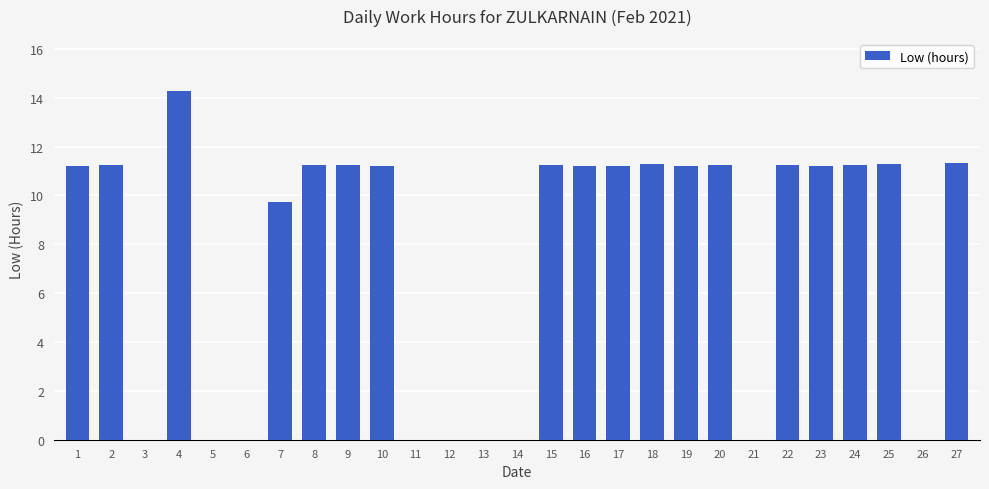

True or false: the data shows -5.8 at 21.

False